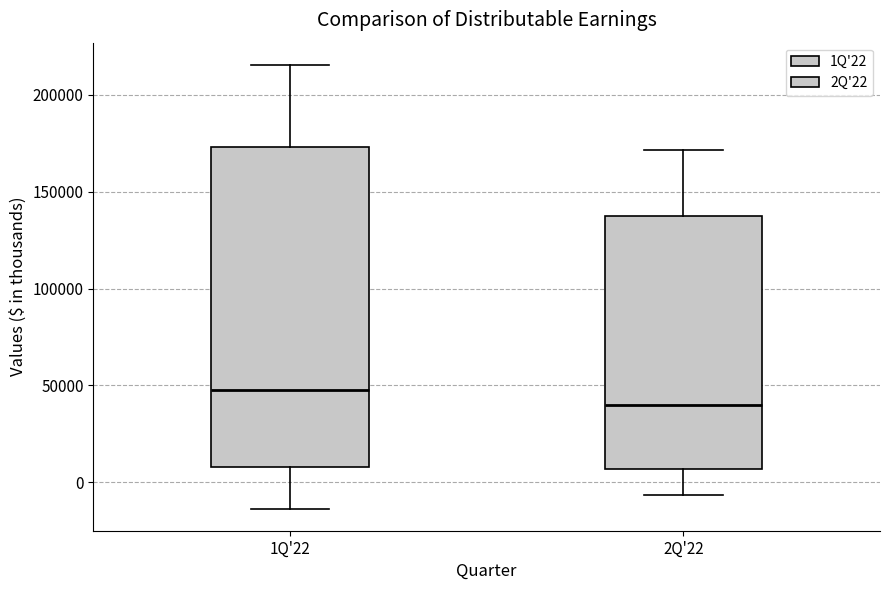

Reading left to right, read every box against the y-axis: the position of its median line, the range the box covers, and the ends of its whiskers. The values are not printed on the chart, so give them approximately, as read against the axis.

1Q'22: median 50000, box 10000 to 175000, whiskers -15000 to 215000
2Q'22: median 40000, box 5000 to 135000, whiskers -5000 to 170000